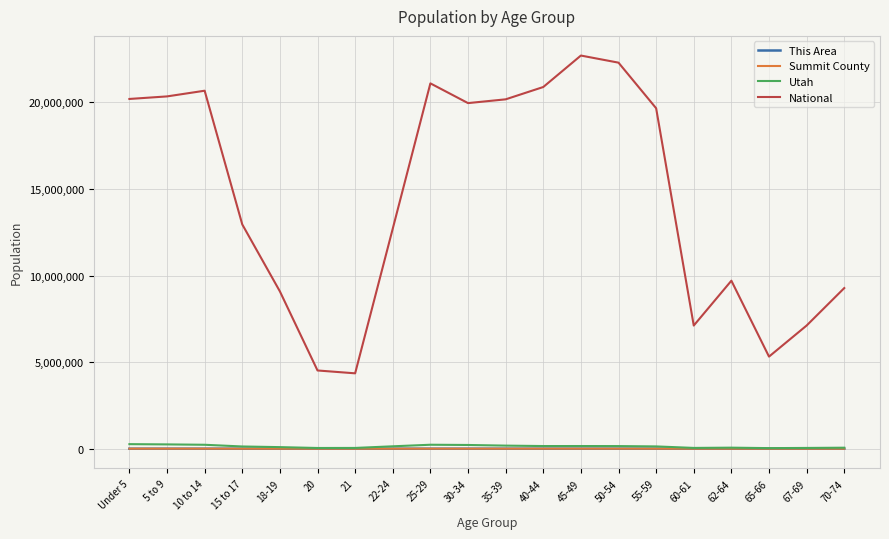

In This Area, how many points are lower than both neighbors (excluding endpoints)?

4